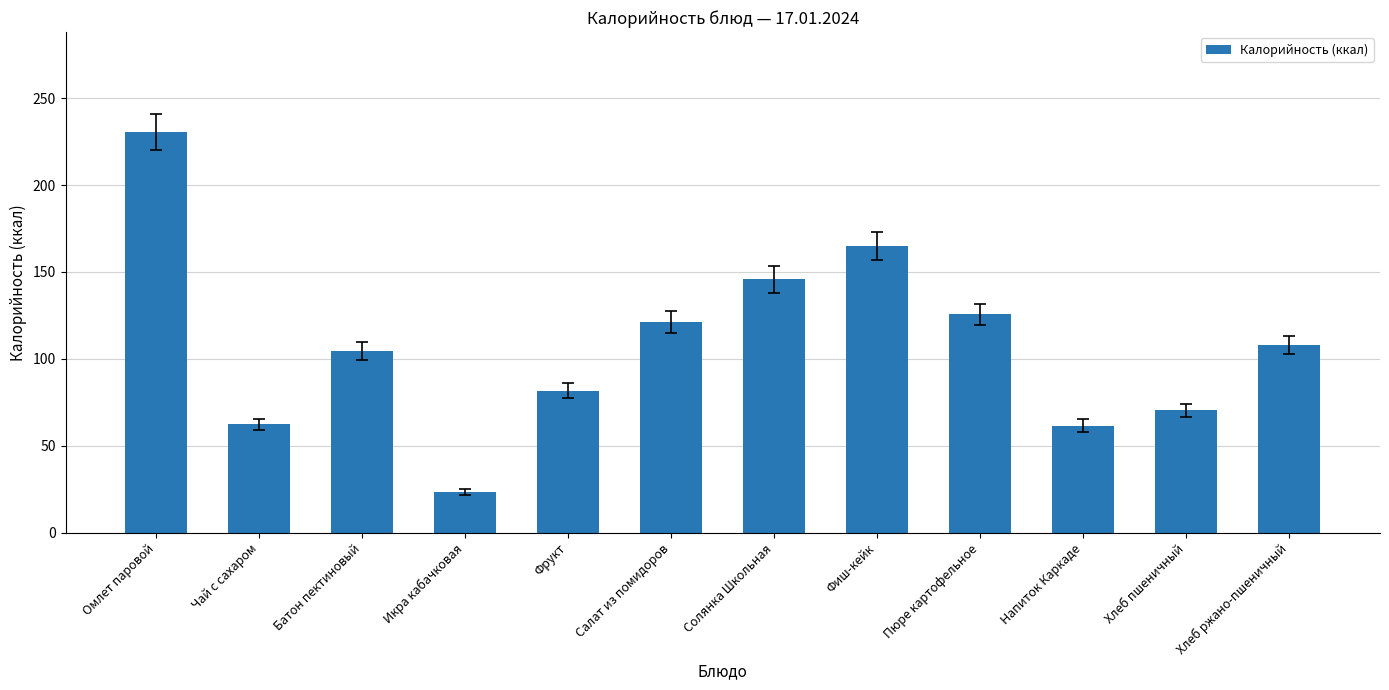

What is the difference between the second highest and second lowest values?

103.3